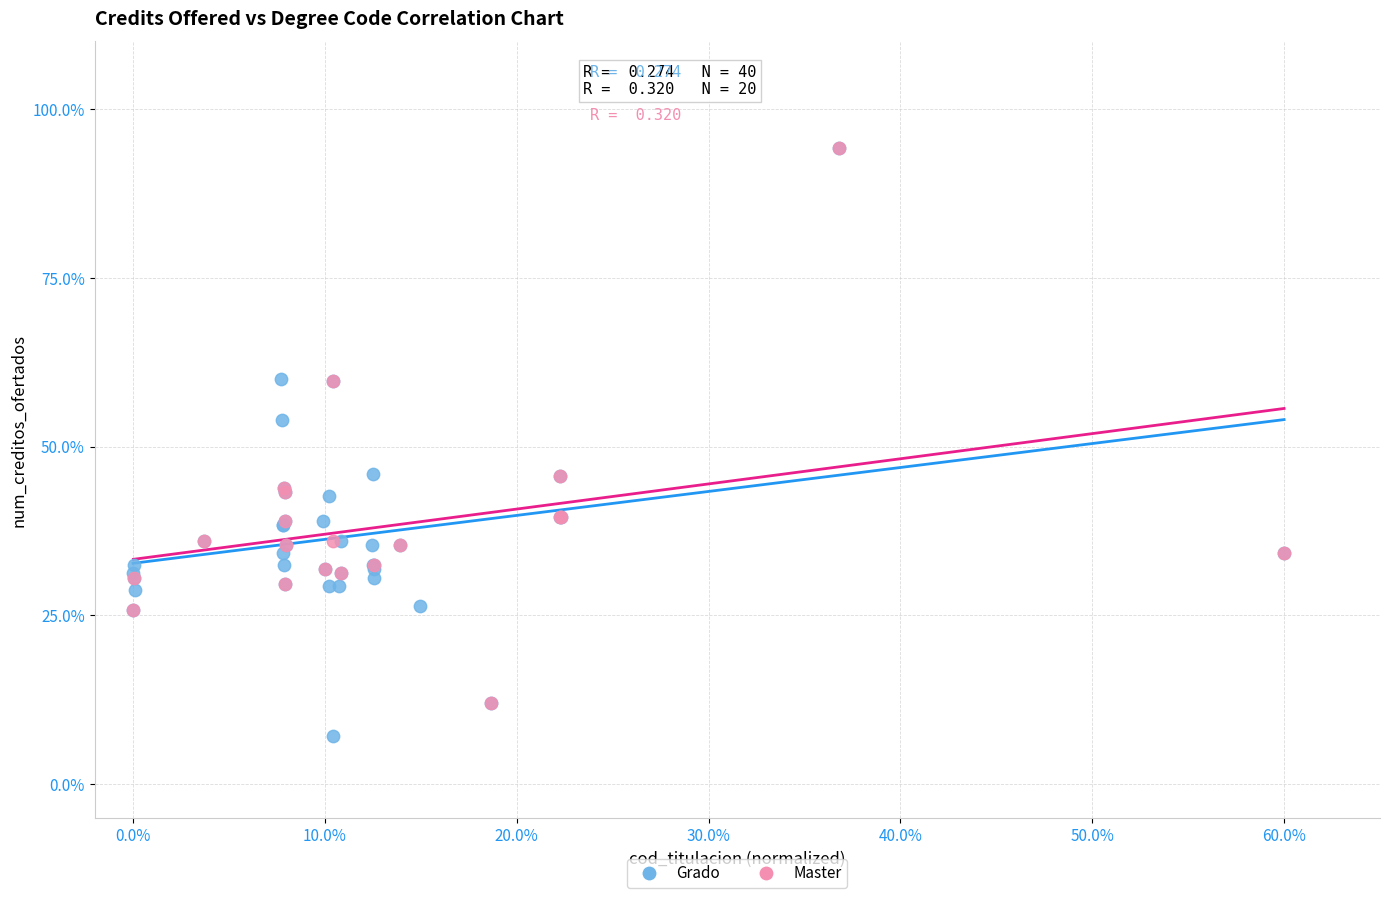

Which series has the widest spread of Y values?

Grado